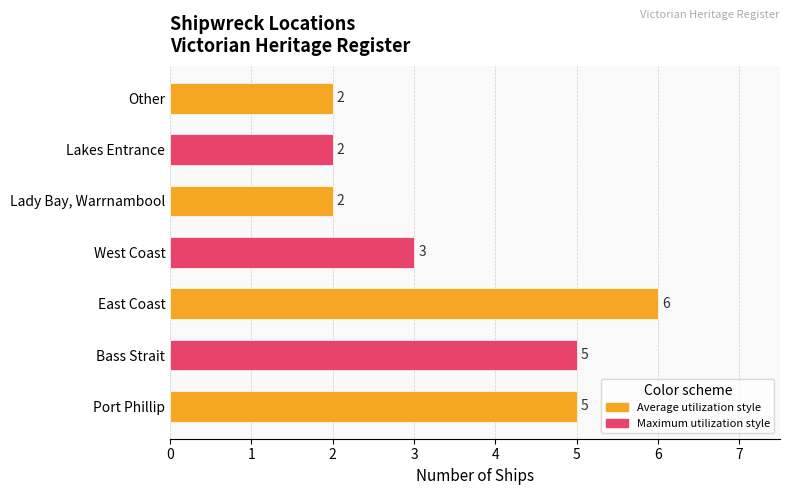

Is it true that the value at West Coast is 2?

False